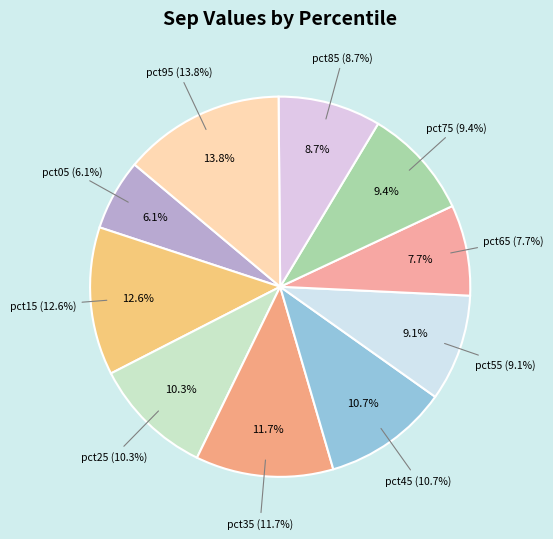

Combined, what portion of the pie is pct95 and pct85?

22.5%